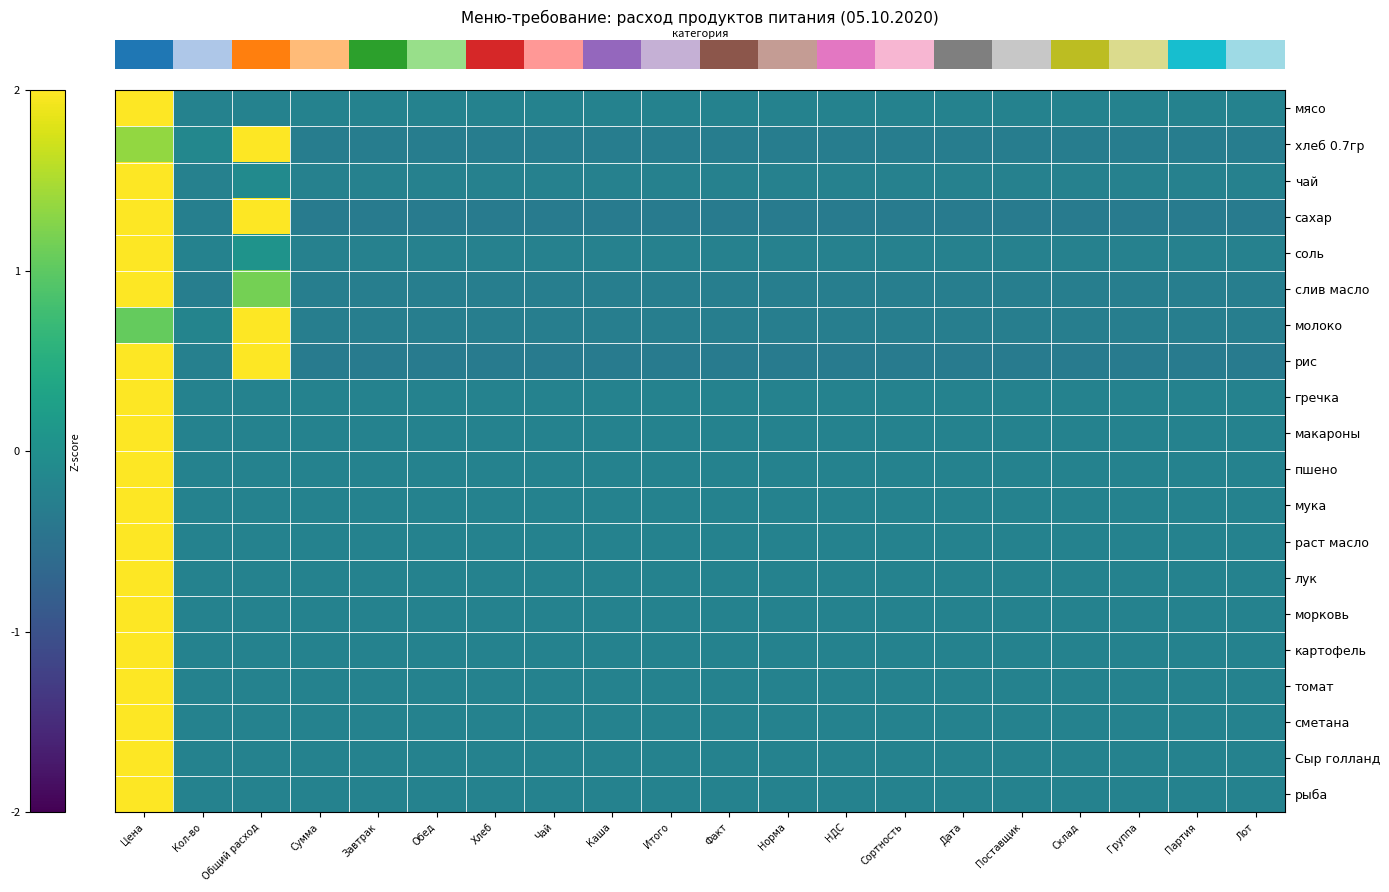

At how many categories does at least one series exceed 0?

2